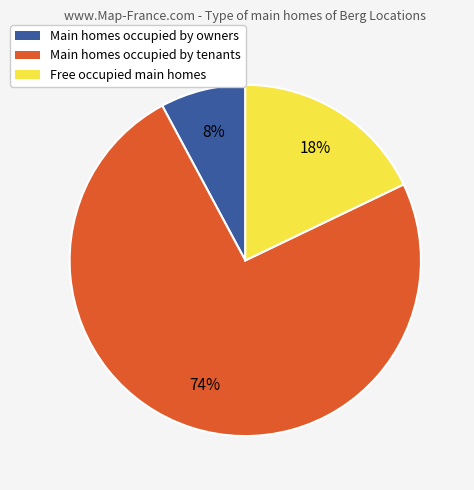

Which has a higher value, Free occupied main homes or Main homes occupied by owners?

Free occupied main homes